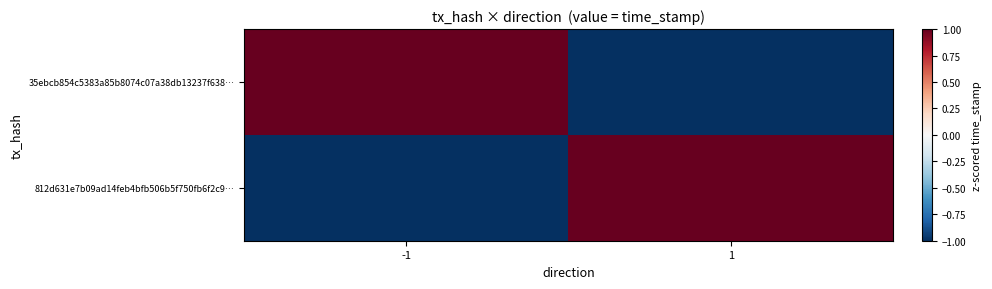

Reading left to right, what are all the values shown in this chart?

35ebcb854c5383a85b8074c07a38db13237f638…: -1=1	1=-1
812d631e7b09ad14feb4bfb506b5f750fb6f2c9…: -1=-1	1=1